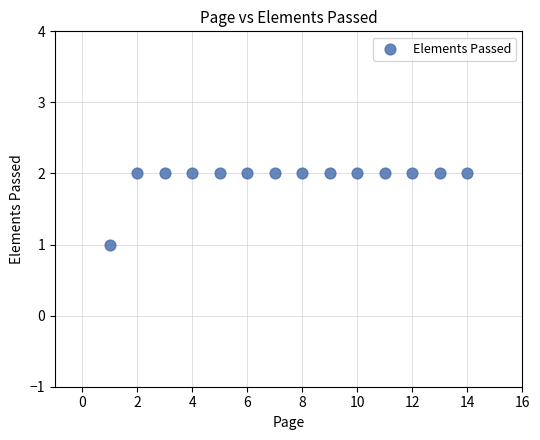

What is the range of X values (max minus min)?

13